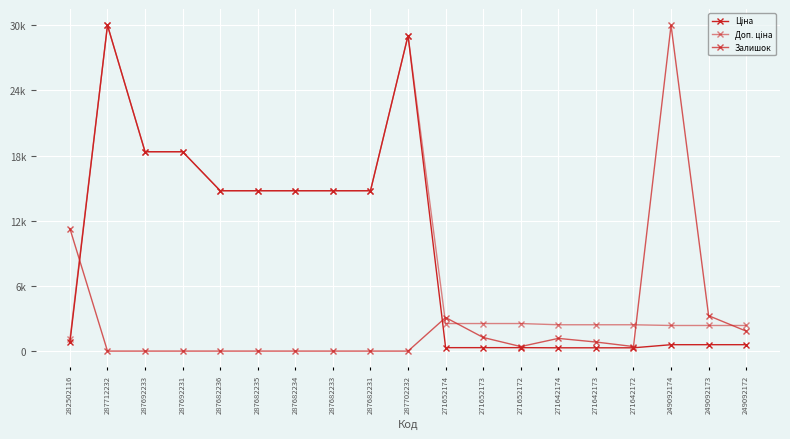

List the labels in order of Ціна value, smallest first.

271642174, 271642173, 271642172, 271652174, 271652173, 271652172, 249092174, 249092173, 249092172, 282502116, 287682236, 287682235, 287682234, 287682233, 287682231, 287692233, 287692231, 287702232, 287712232